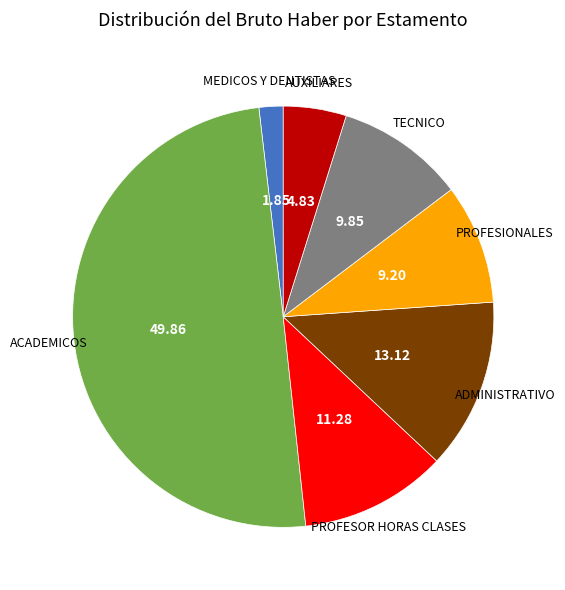

Do PROFESOR HORAS CLASES and MEDICOS Y DENTISTAS together represent more than half of the pie?

No